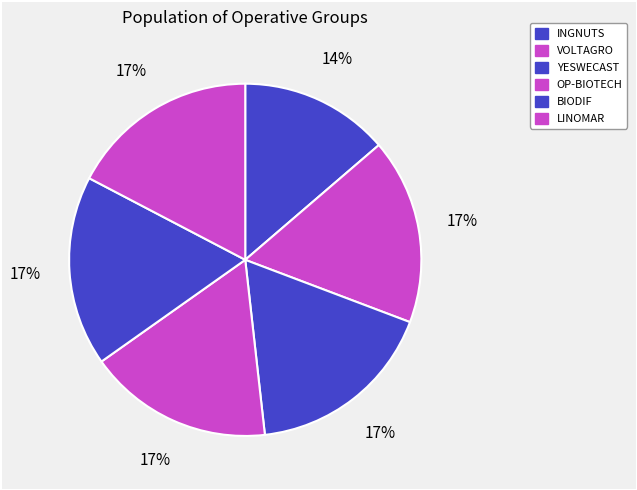

Combined, what portion of the pie is VOLTAGRO and BIODIF?

34.5%